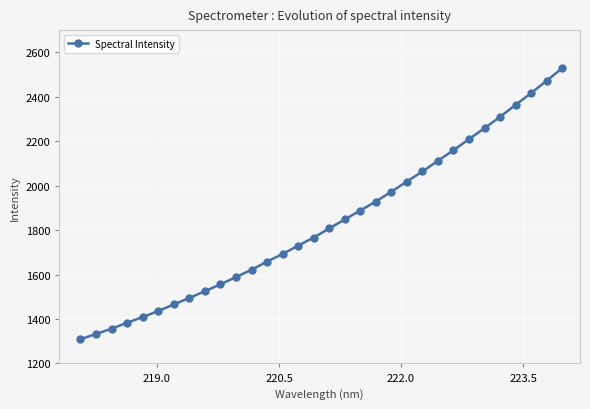

What is the value of the 4th point from the left?

1383.6